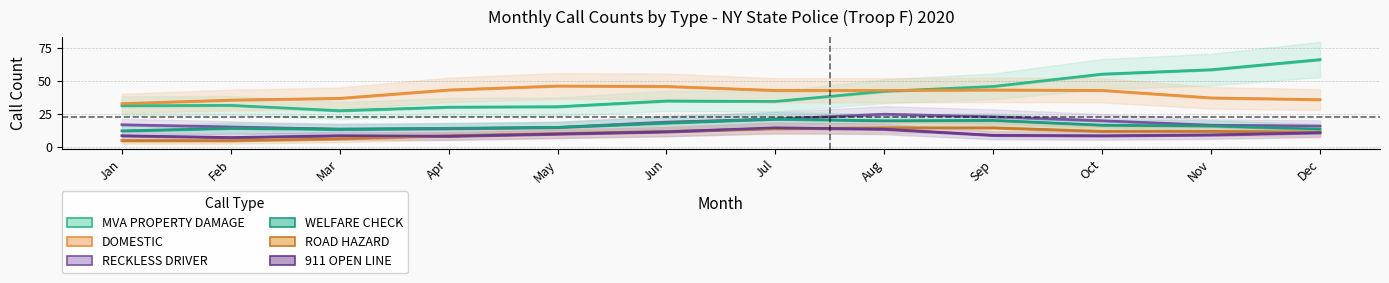

True or false: WELFARE CHECK has more than 2 interior local peaks.

True